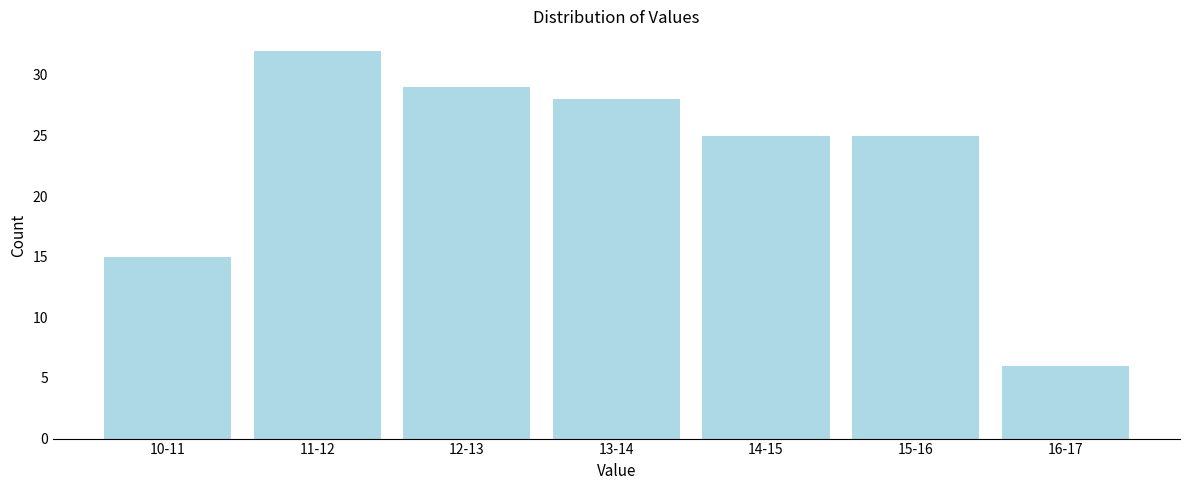

Reading right to left, transcribe all the data shown in this chart.

16-17=6	15-16=25	14-15=25	13-14=28	12-13=29	11-12=32	10-11=15